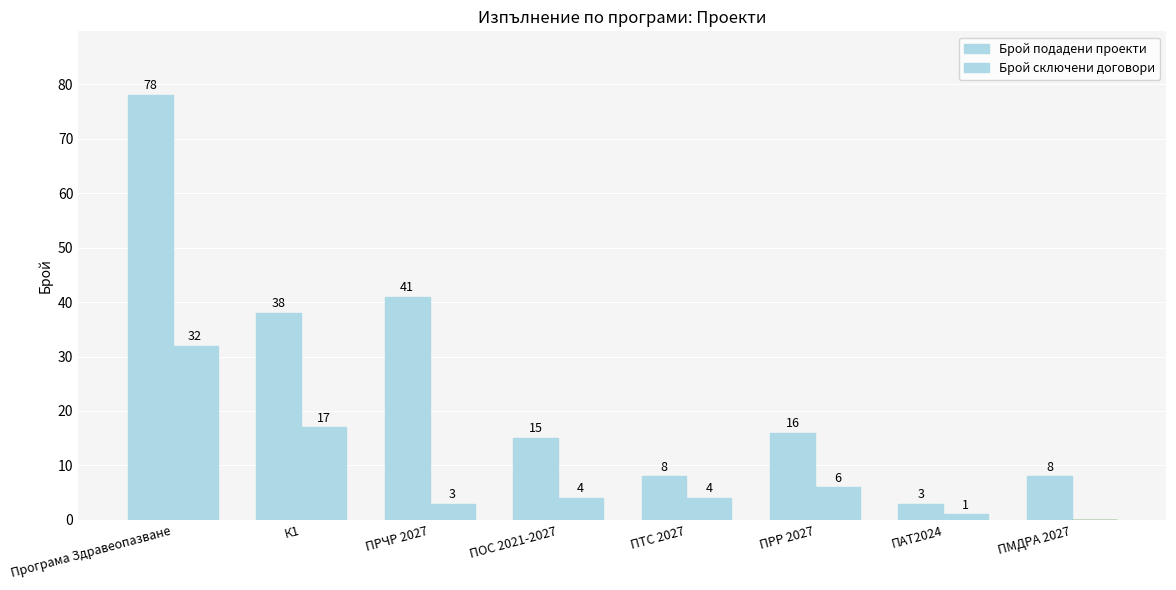

At which label does Брой подадени проекти reach its minimum?

ПАТ2024